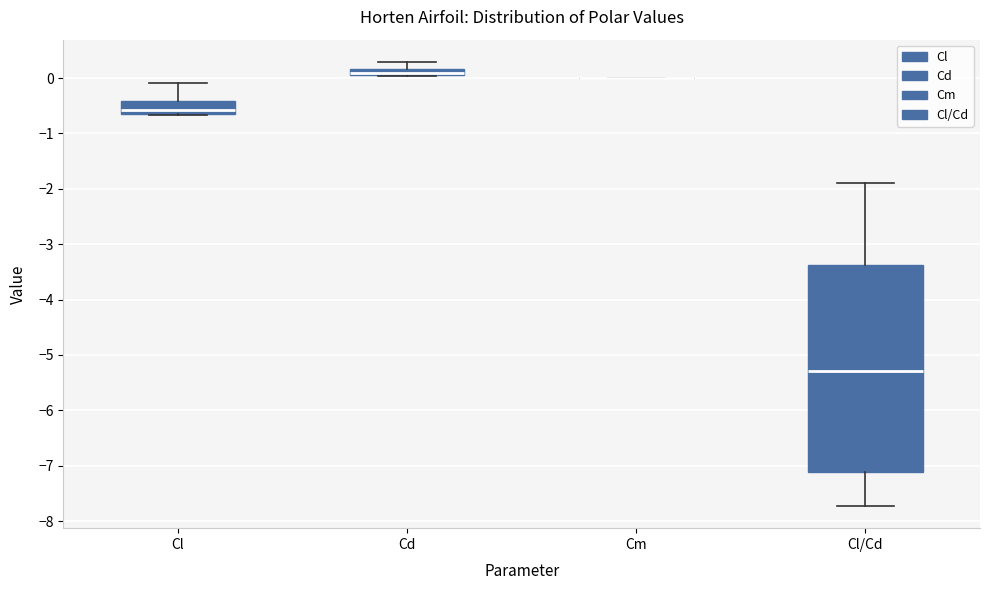

Which box is the tallest, from its lower edge to its upper edge?

Cl/Cd